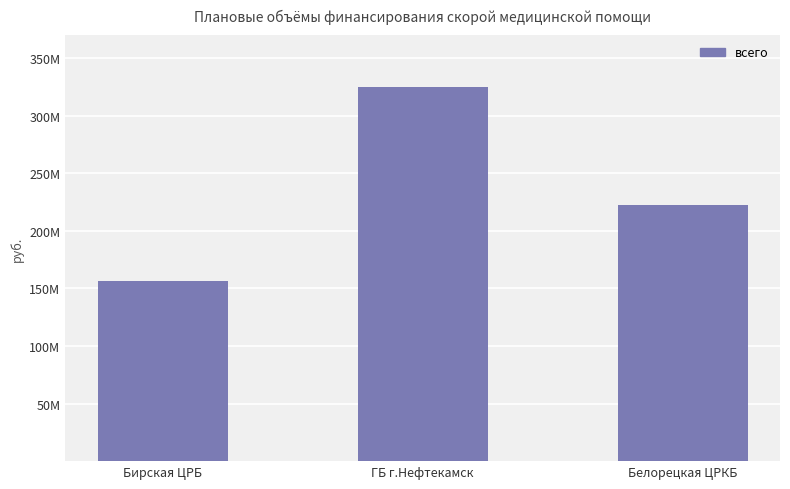

What is the smallest value displayed?

156085380